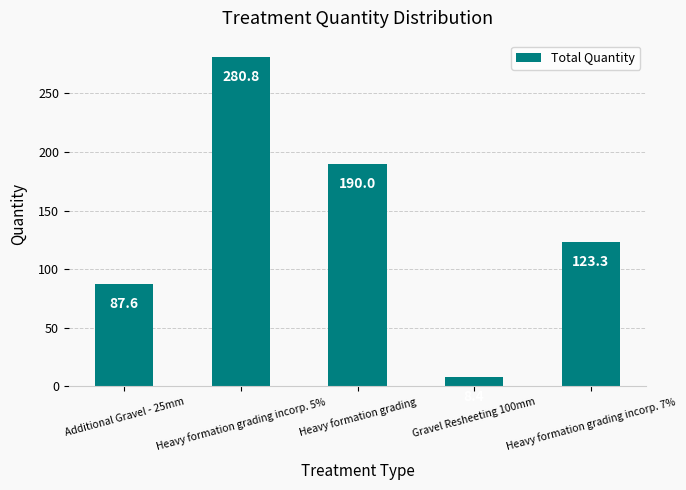

What is the difference between the maximum and minimum values?

272.4